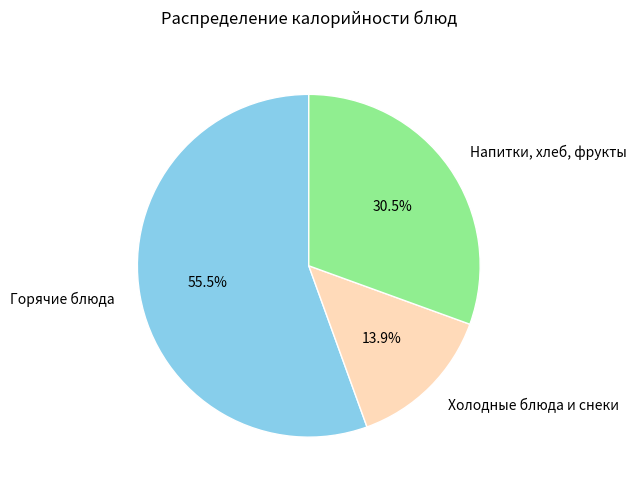

What is the total percentage of Напитки, хлеб, фрукты and Горячие блюда?

86.1%